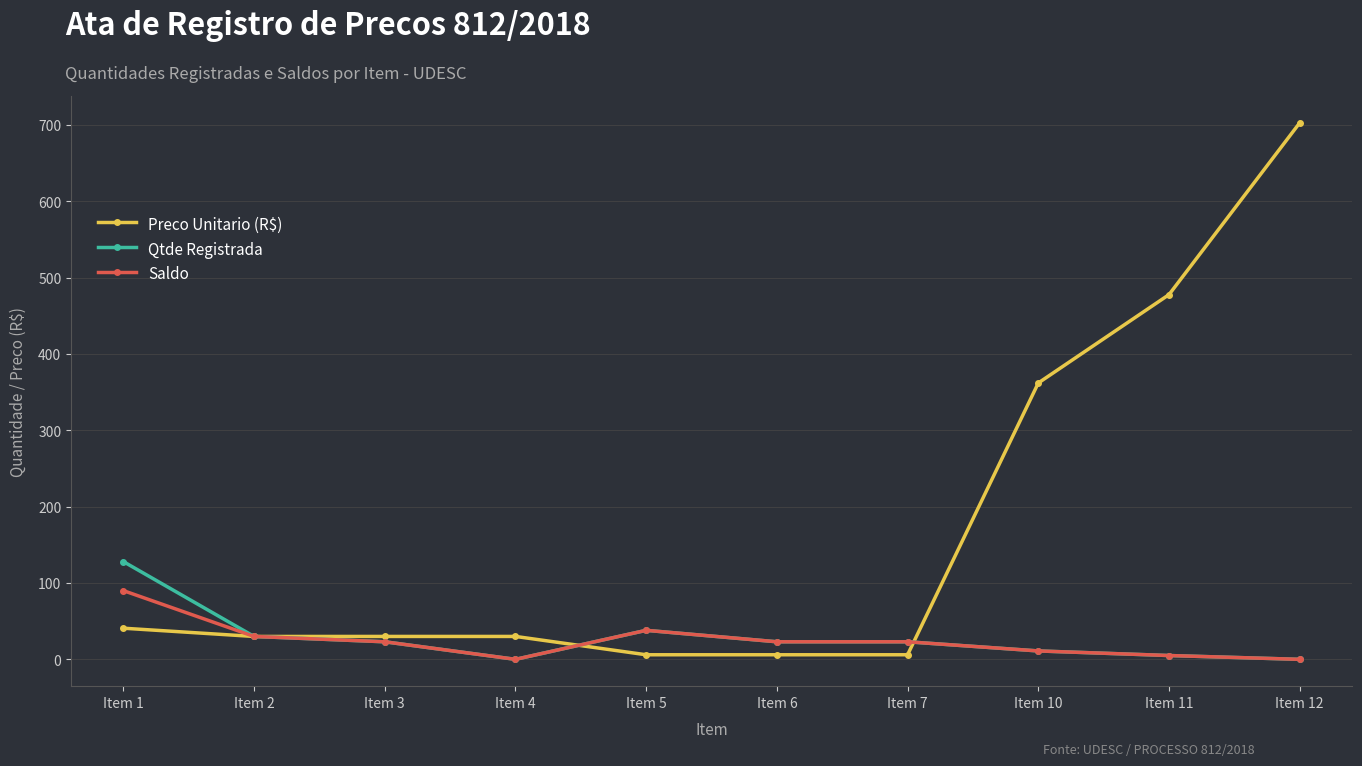

Where does the Saldo series first go above 23?

Item 1